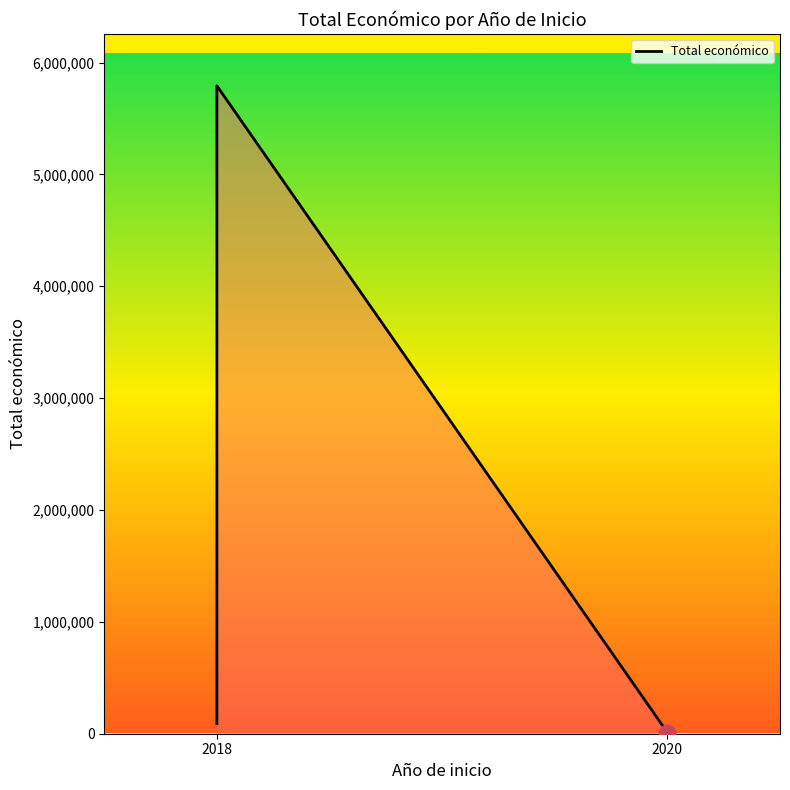

Count the number of data series in this chart.

1